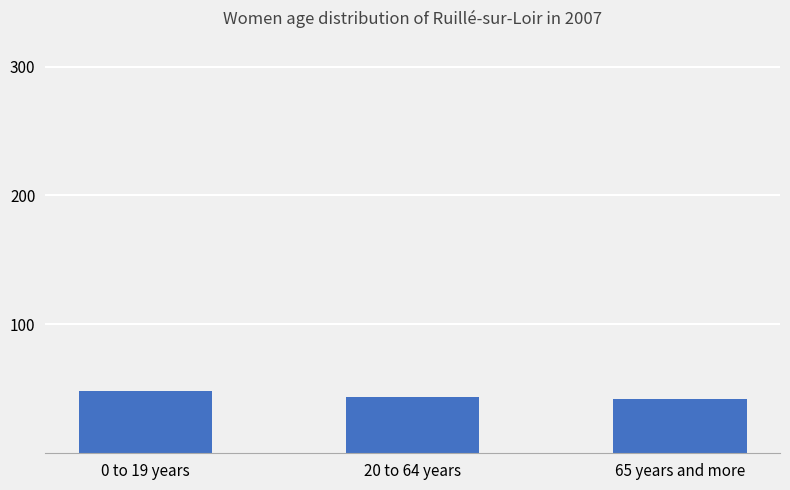

What is the sum of all values?

134